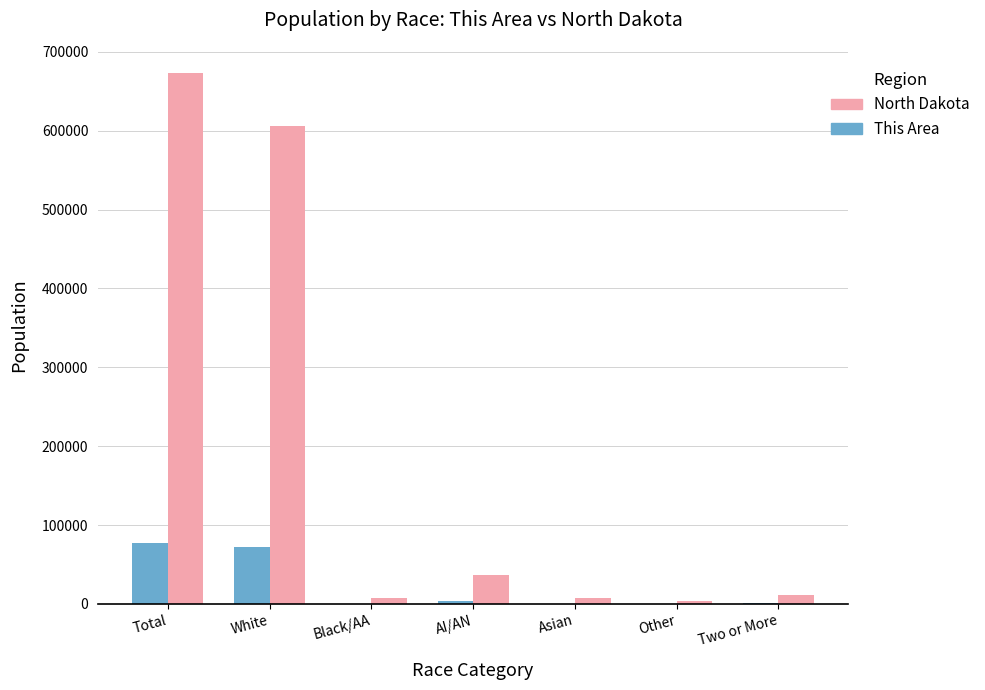

At which label does North Dakota first exceed 11853?

Total